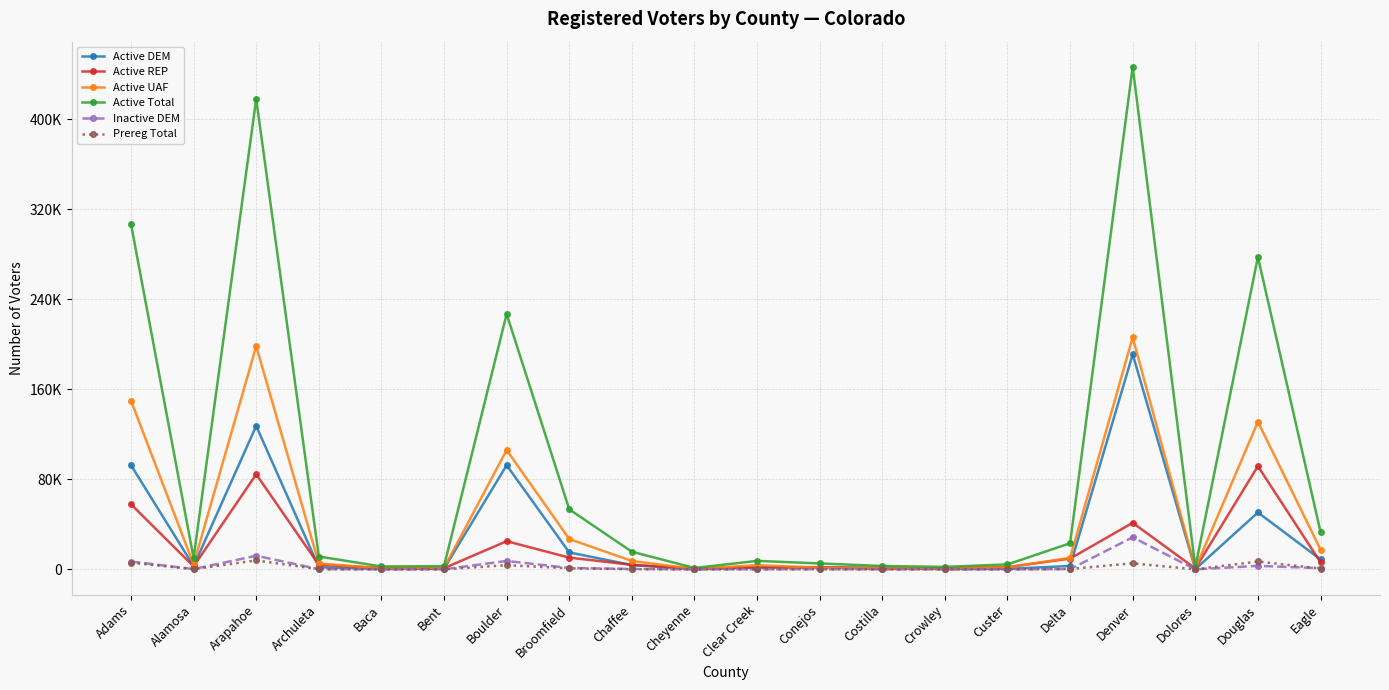

What is the sum of the Inactive DEM values at Arapahoe and Eagle?

13219